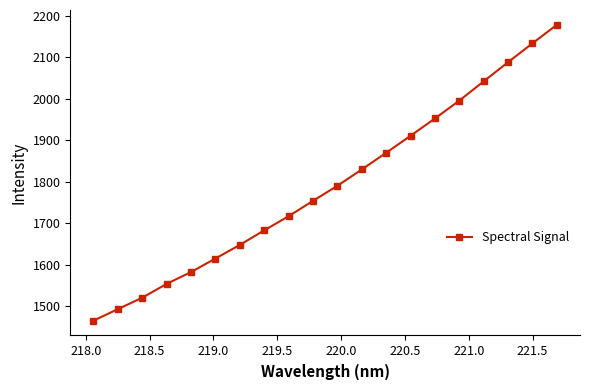

What is the greatest value displayed?

2178.6